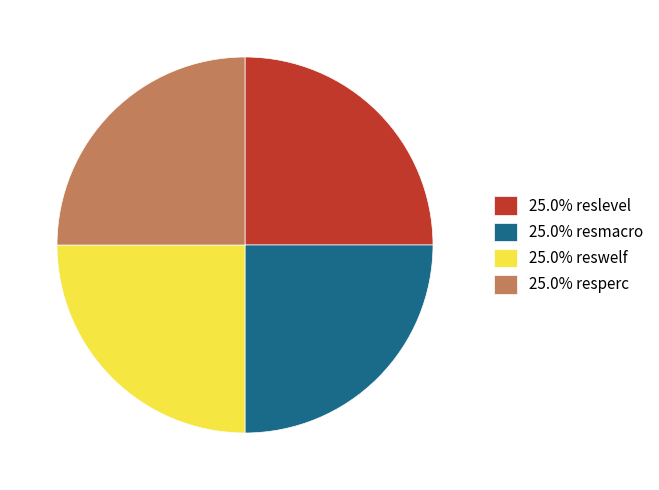

How many segments does this pie chart have?

4